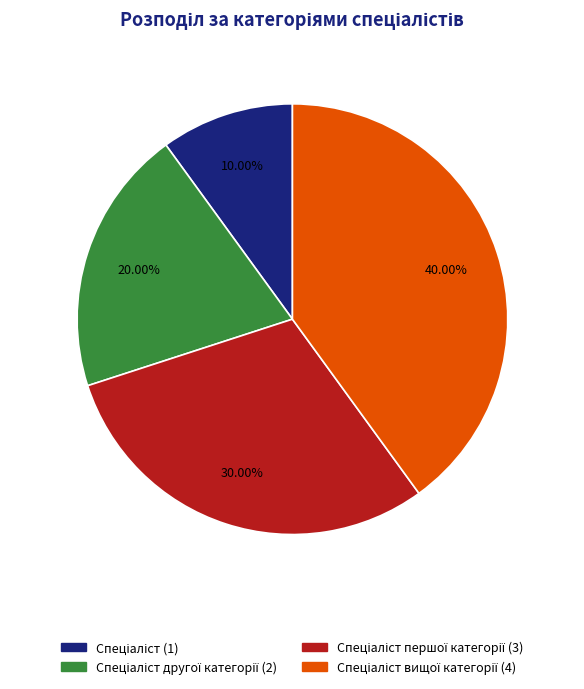

Does any single category account for the majority?

No